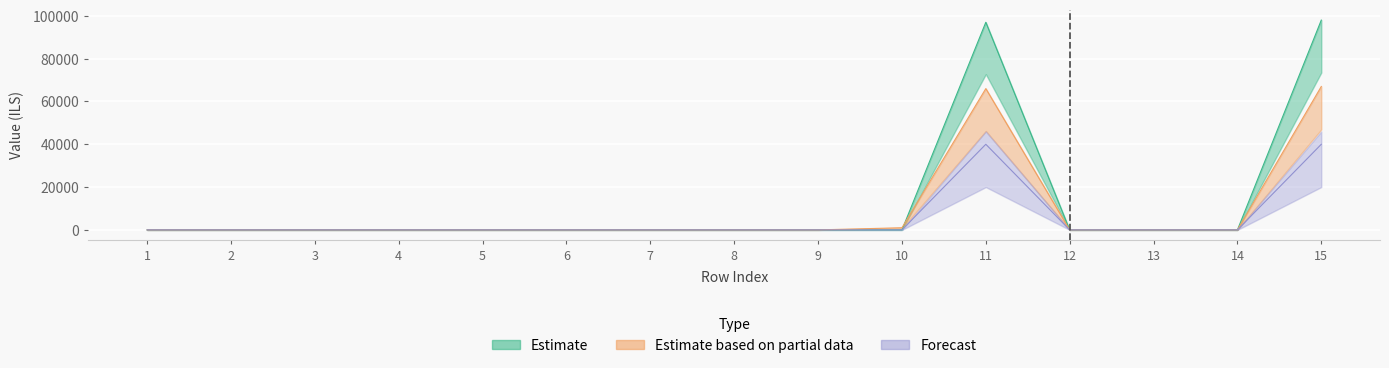

What is the difference between the second highest and minimum values in the Forecast series?

40000